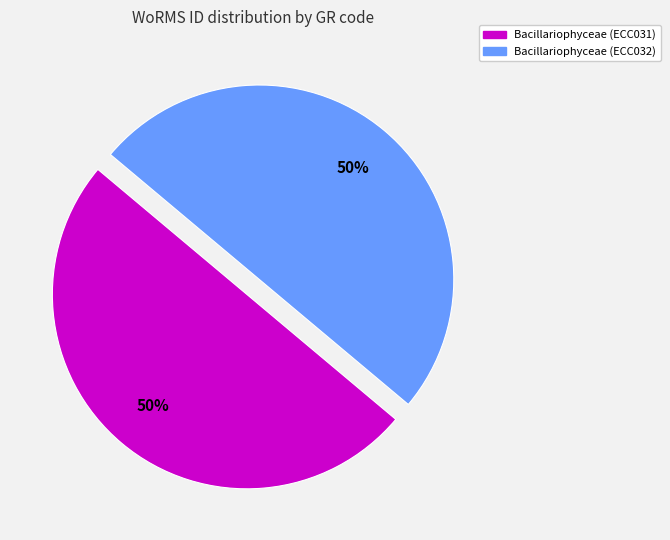

How many slices are in this pie chart?

2